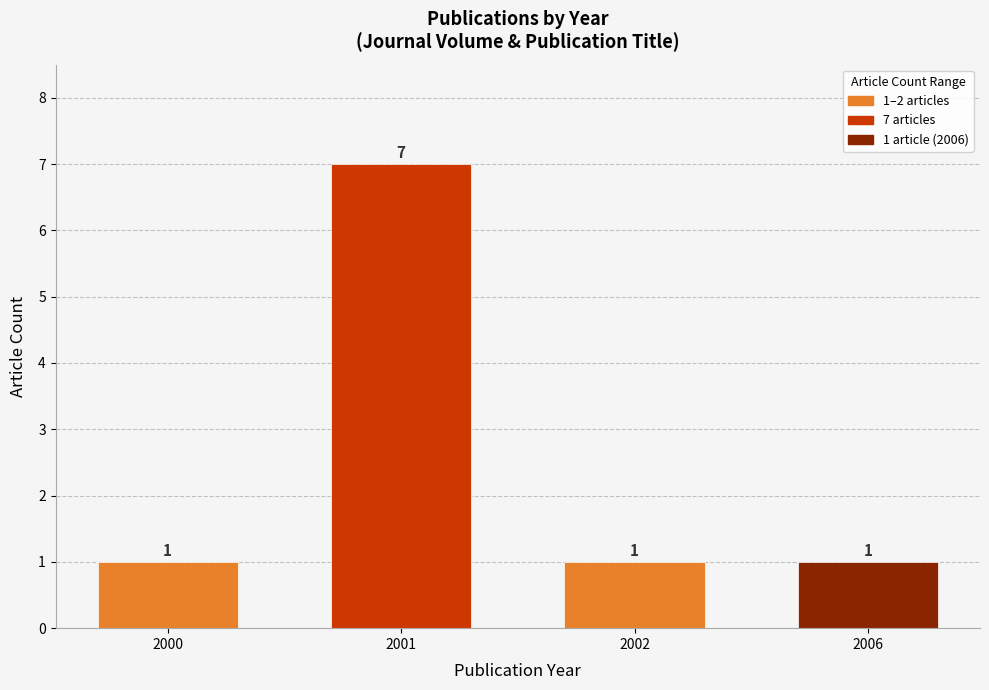

The value at 2006 is 1. True or false?

True